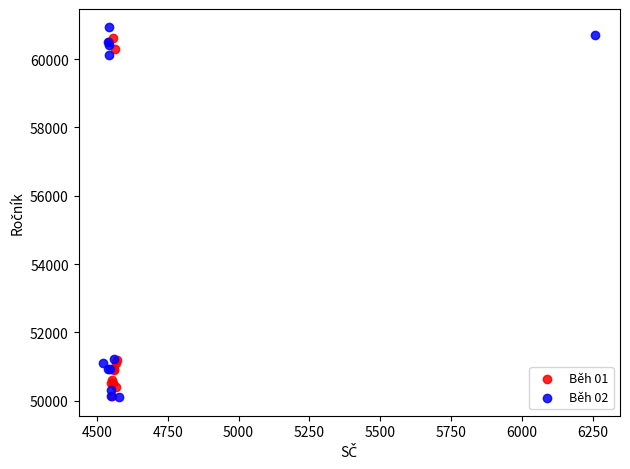

What are all the series names shown in the legend?

Běh 01, Běh 02